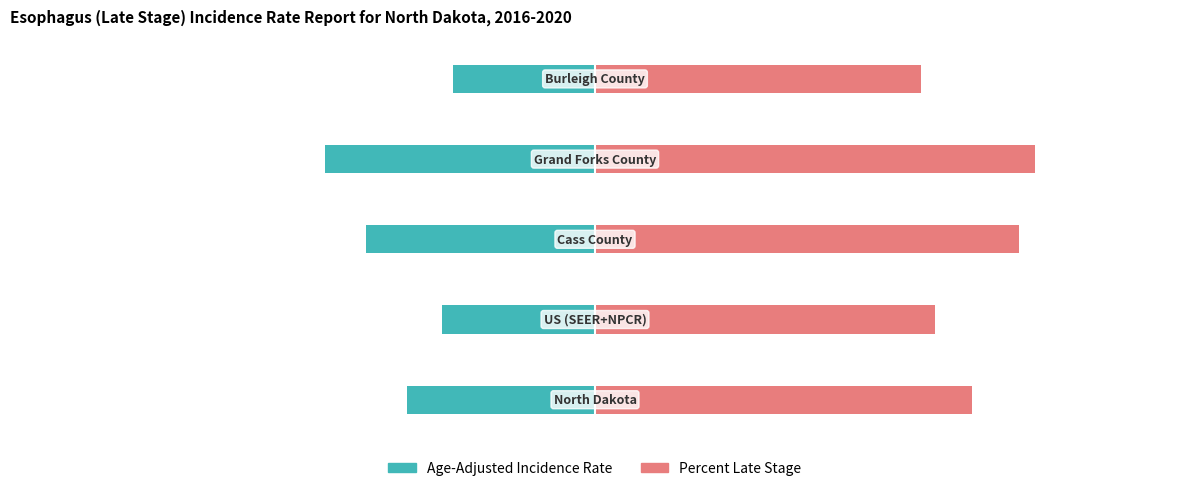

What is the average value of the Percent of Cases with Late Stage series?

75.0